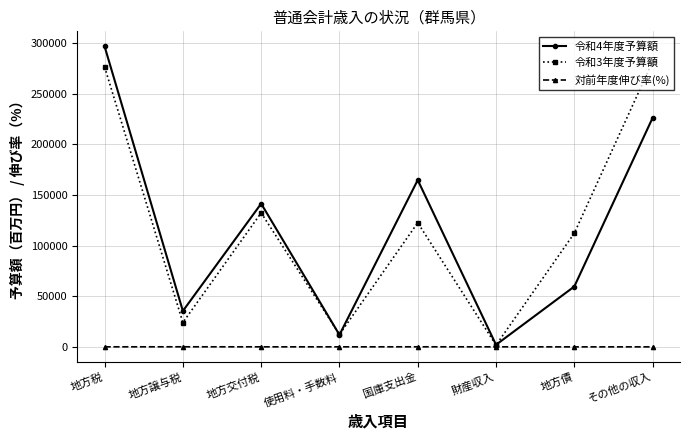

What is the difference between the highest and lowest values at 地方譲与税?

35352.5